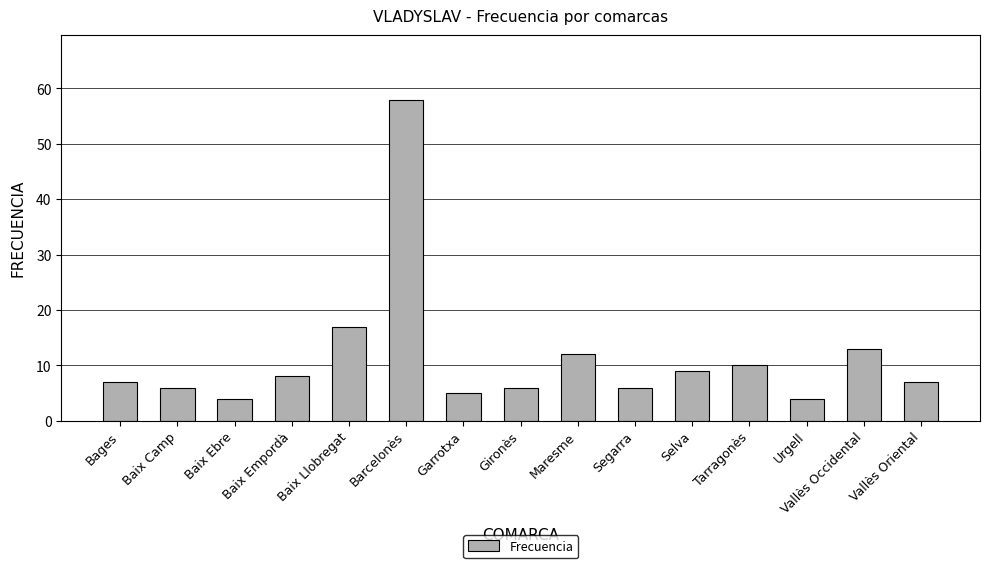

Is it true that the value at Tarragonès is 4?

False